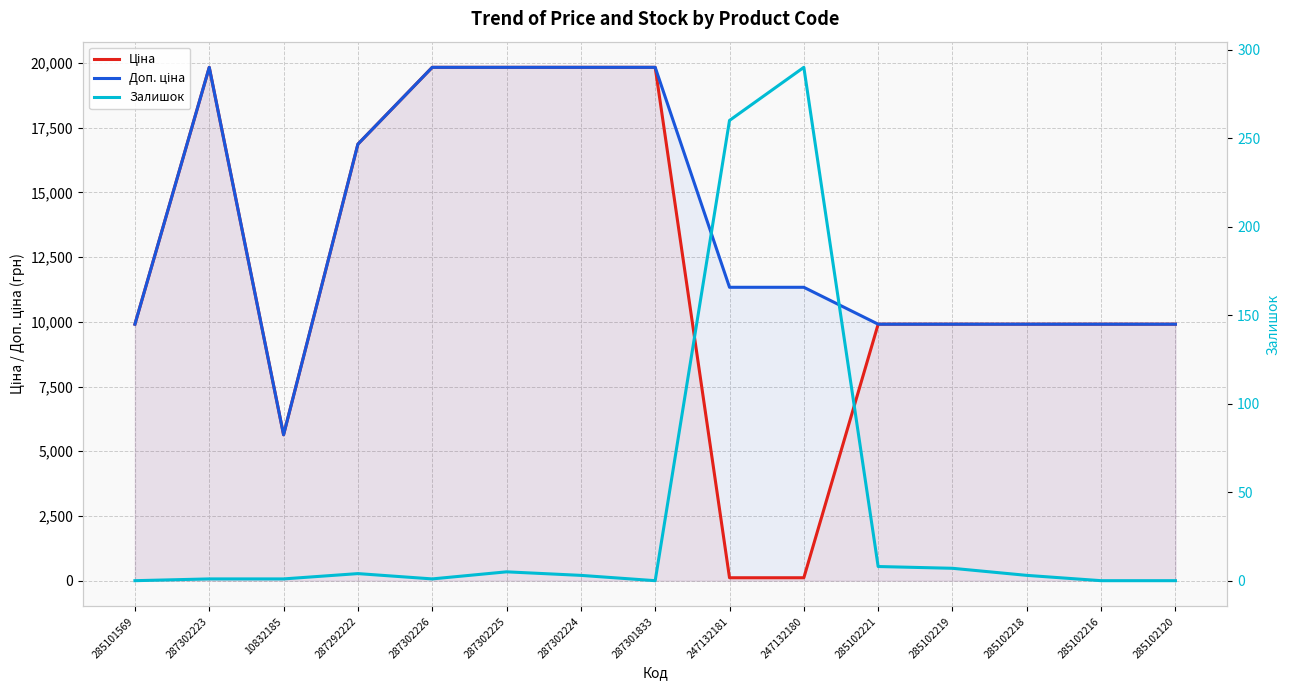

What are all the series names shown in the legend?

Ціна, Доп. ціна, Залишок